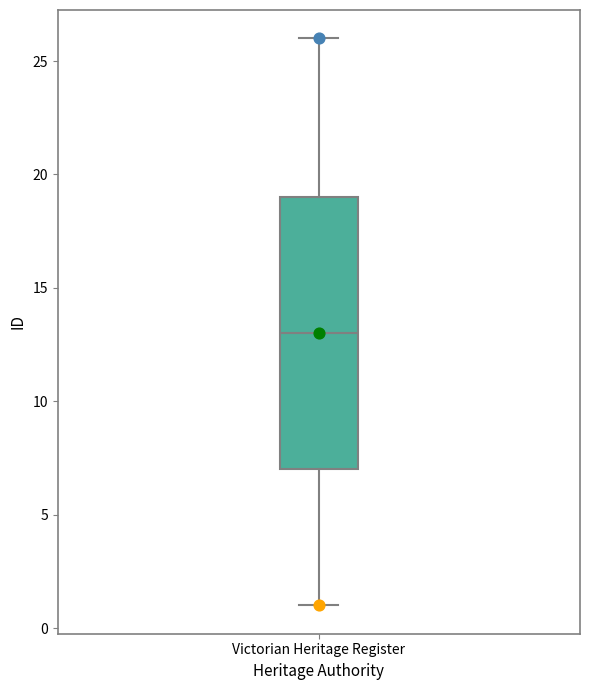

Read this box plot against the y-axis: the position of the median line, the range covered by the box, and the ends of both whiskers. The values are not printed on the chart, so give them approximately, as read against the axis.

median 13, box 7 to 19, whiskers 1 to 26